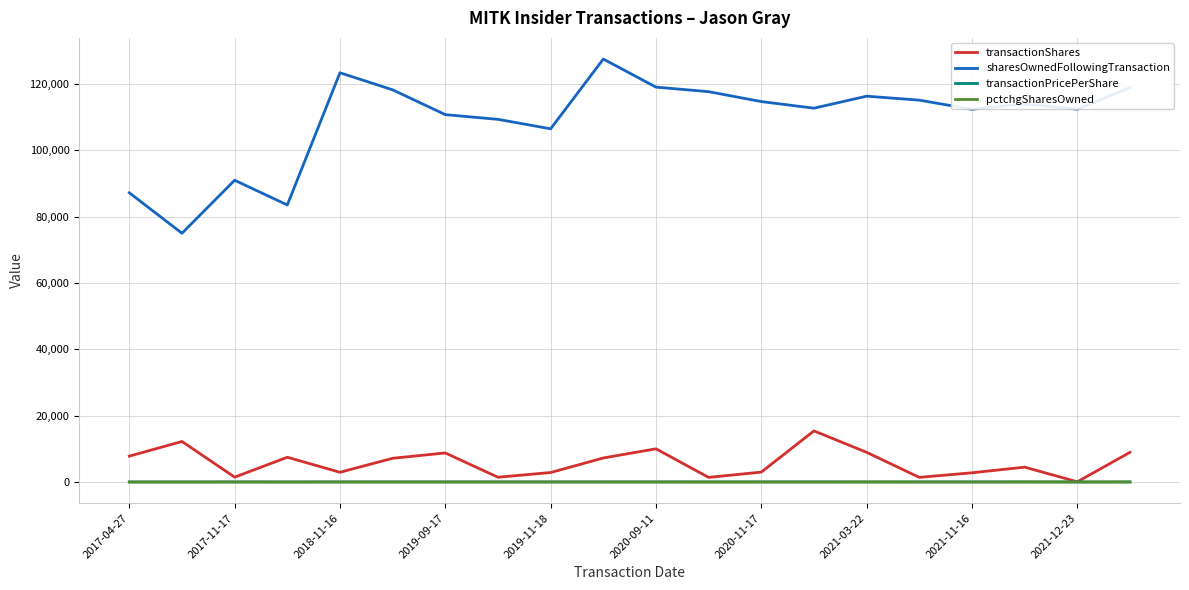

Which series has the widest spread of values?

sharesOwnedFollowingTransaction